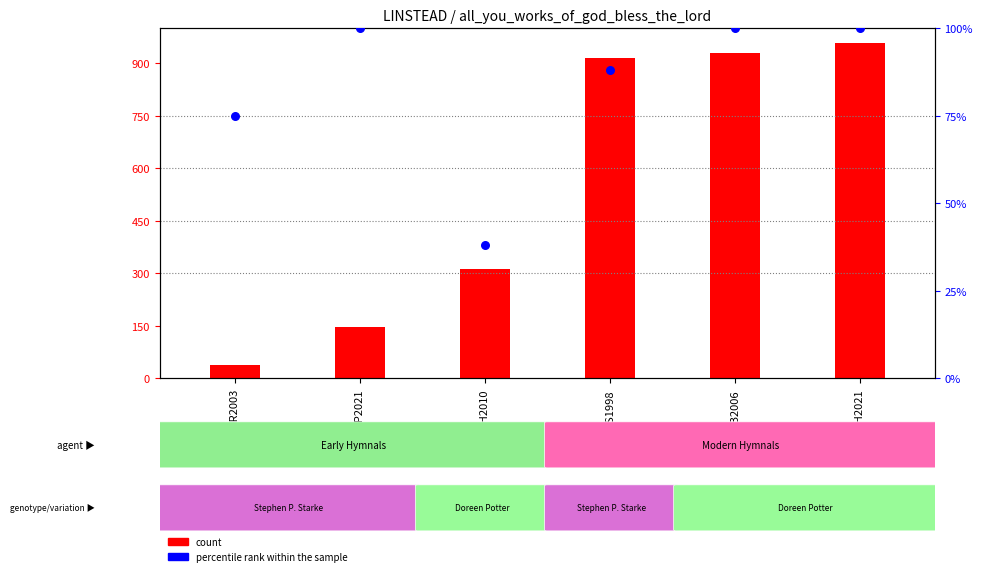

What is the total value across all series at CWH2021?

1058